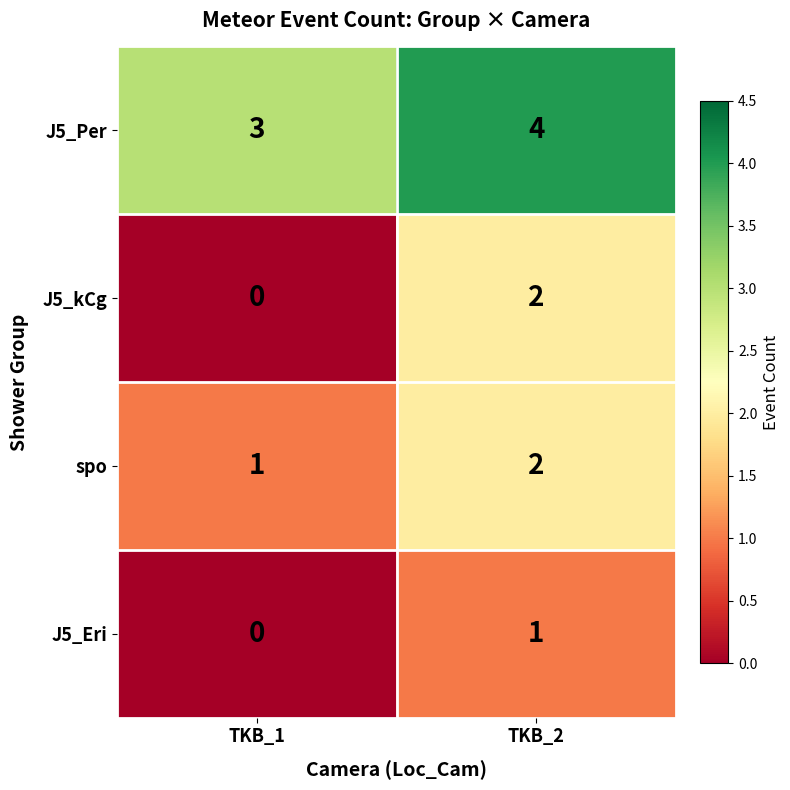

The value of J5_Per at TKB_1 is 1. True or false?

False